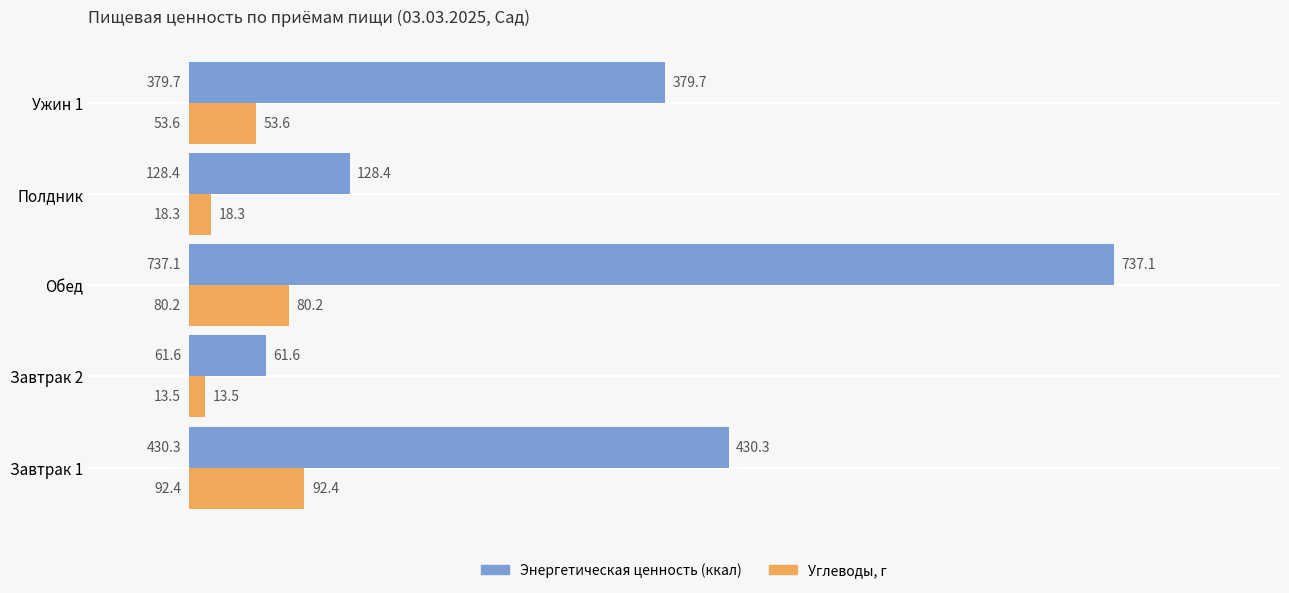

True or false: Энергетическая ценность (ккал) has a value of 76.4 at Полдник.

False